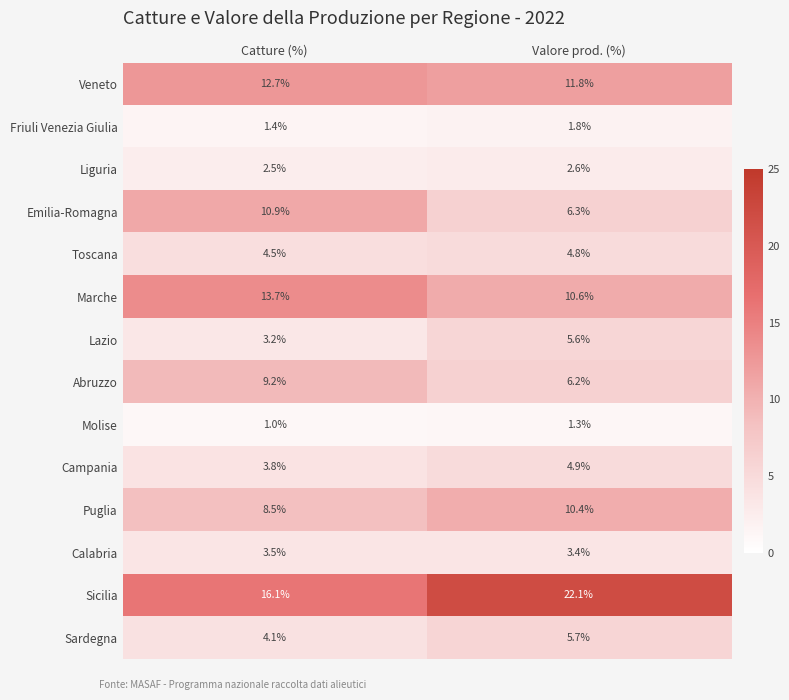

At Catture (%), list the series in order from smallest to largest.

Molise, Friuli Venezia Giulia, Liguria, Lazio, Calabria, Campania, Sardegna, Toscana, Puglia, Abruzzo, Emilia-Romagna, Veneto, Marche, Sicilia